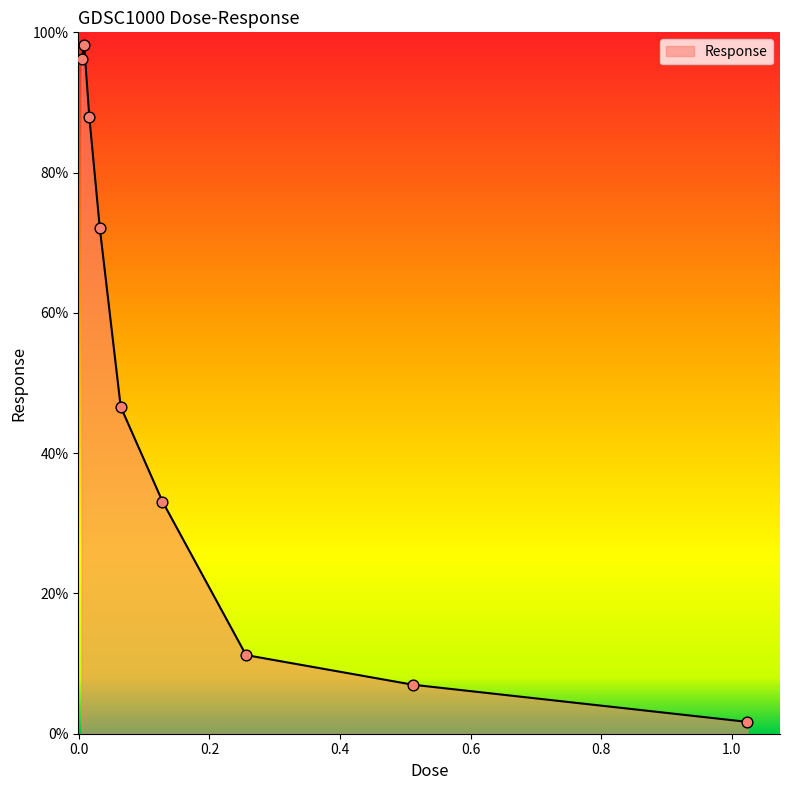

What is the maximum value shown in the chart?

98.2